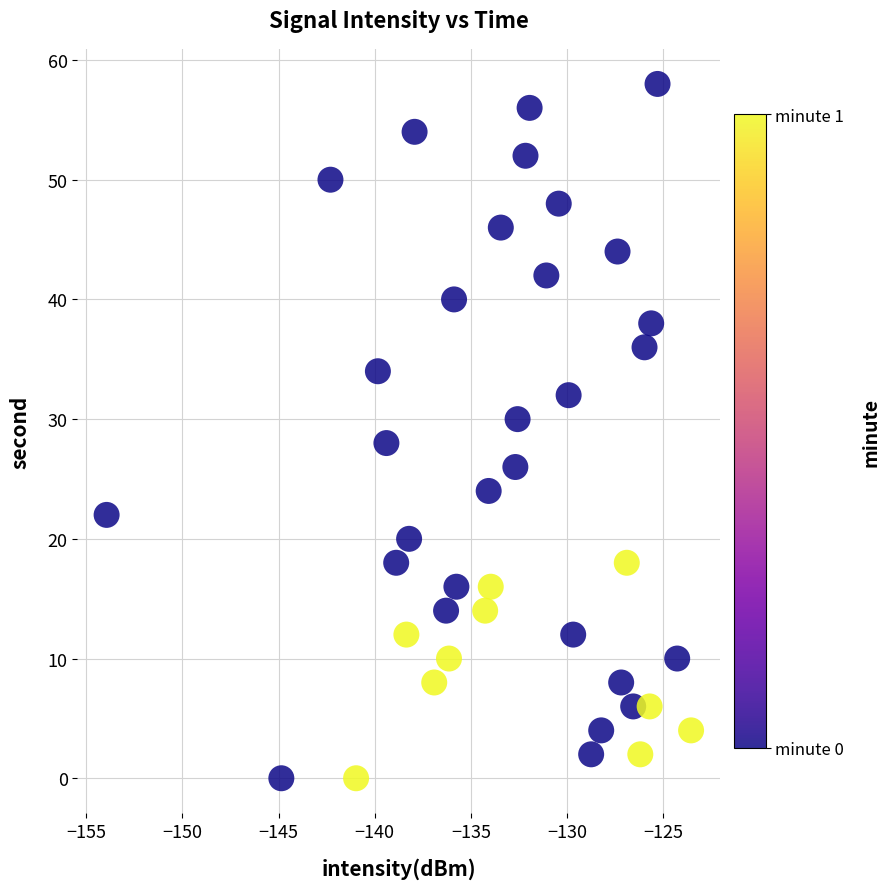

What is the range of Y values (max minus min)?

58